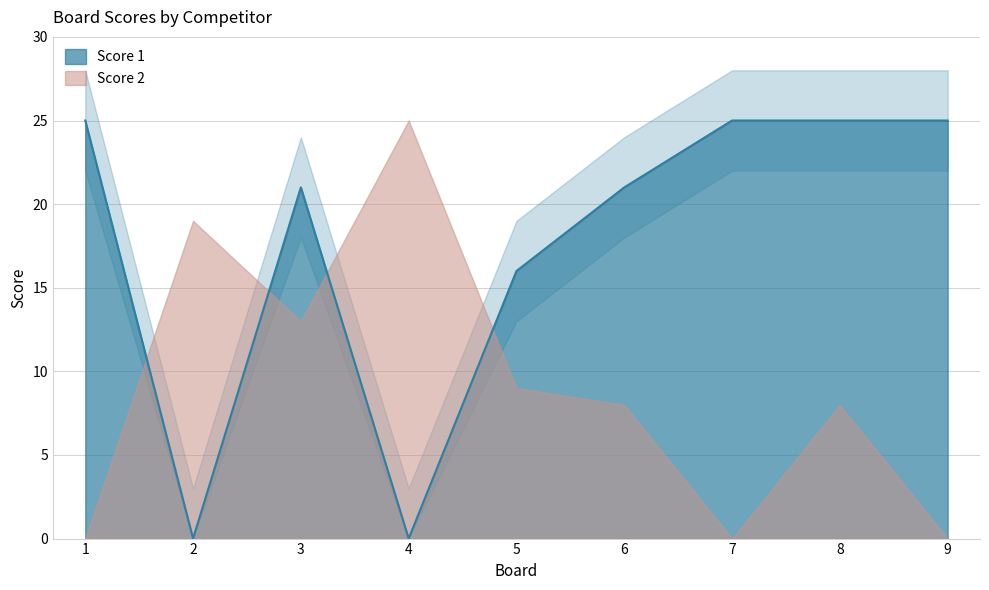

The value at 3 is 21. True or false?

True